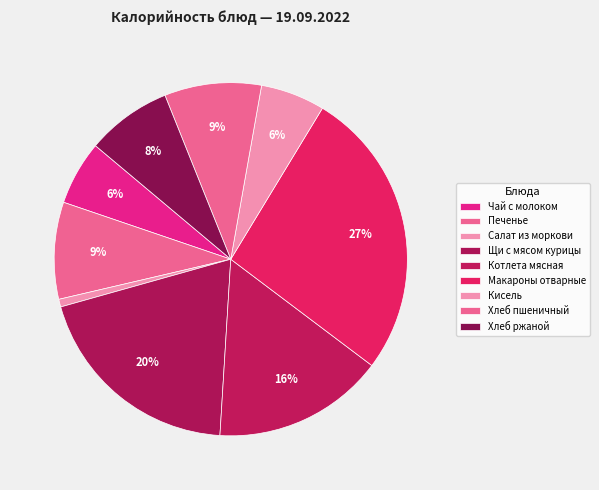

What is the largest slice in the pie chart?

Макароны отварные